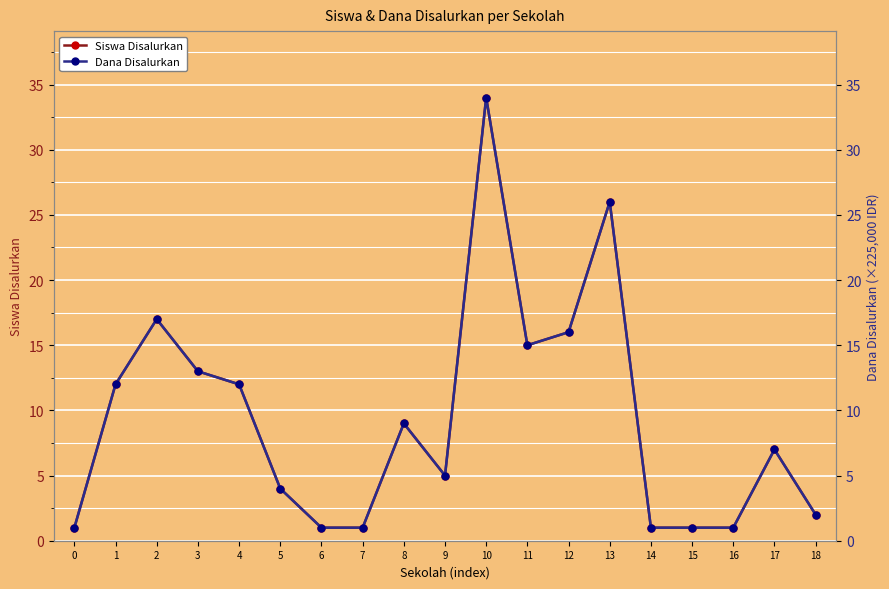

Is this an area chart (filled region under the line)?

No